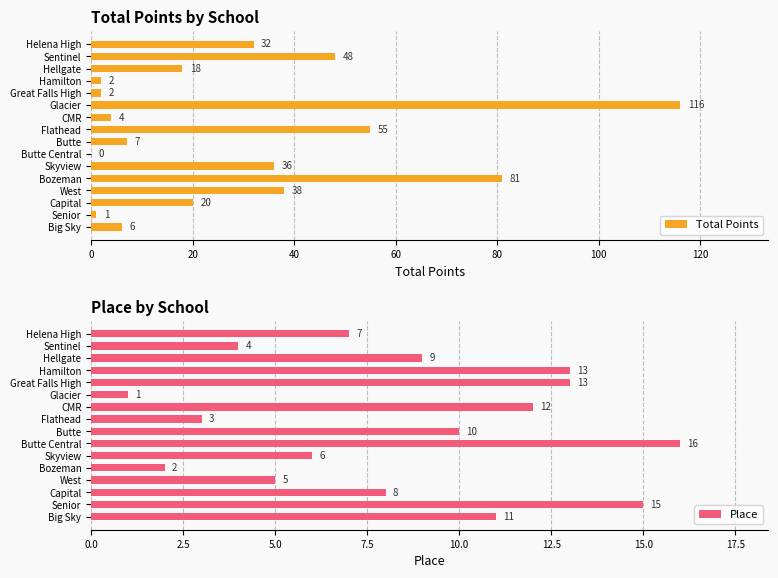

What is the sum of the Total Points values at Glacier and Bozeman?

197